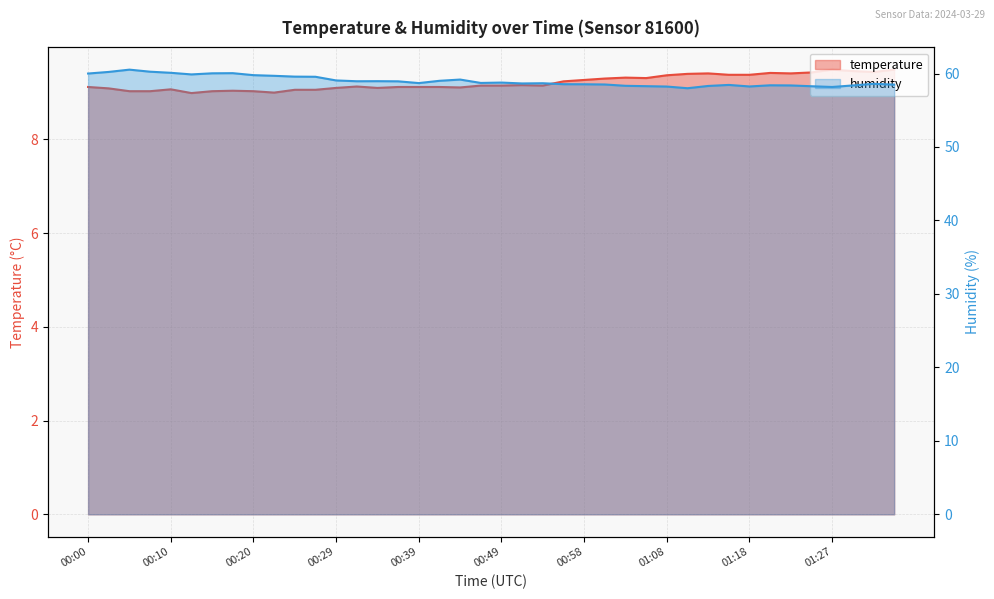

Rank the categories by temperature value from highest to lowest.

01:27, 01:35, 01:30, 01:32, 01:25, 01:20, 01:13, 01:23, 01:10, 01:15, 01:18, 01:08, 01:03, 01:06, 01:01, 00:58, 00:56, 00:51, 00:46, 00:49, 00:54, 00:32, 00:00, 00:37, 00:39, 00:41, 00:44, 00:29, 00:34, 00:03, 00:10, 00:24, 00:27, 00:17, 00:05, 00:07, 00:15, 00:20, 00:22, 00:12